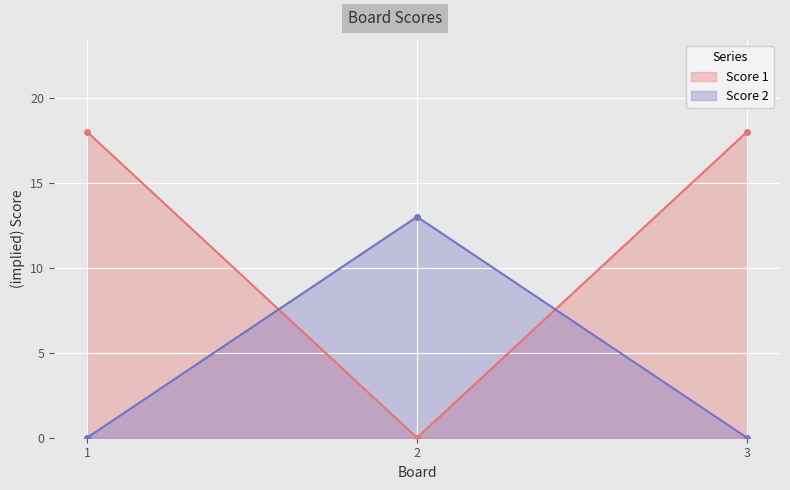

The Score 1 series shows 4 at 1. True or false?

False